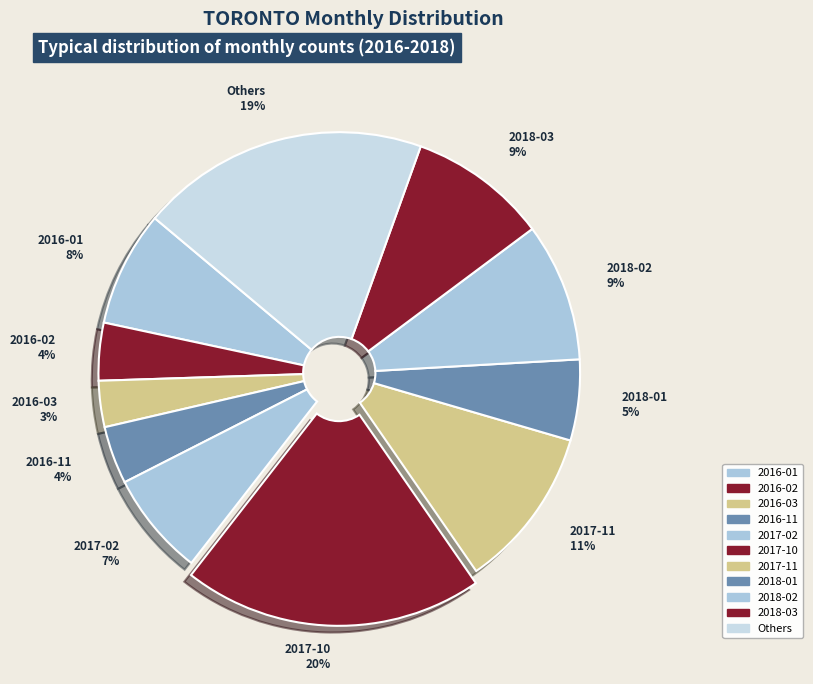

How many segments does this pie chart have?

11